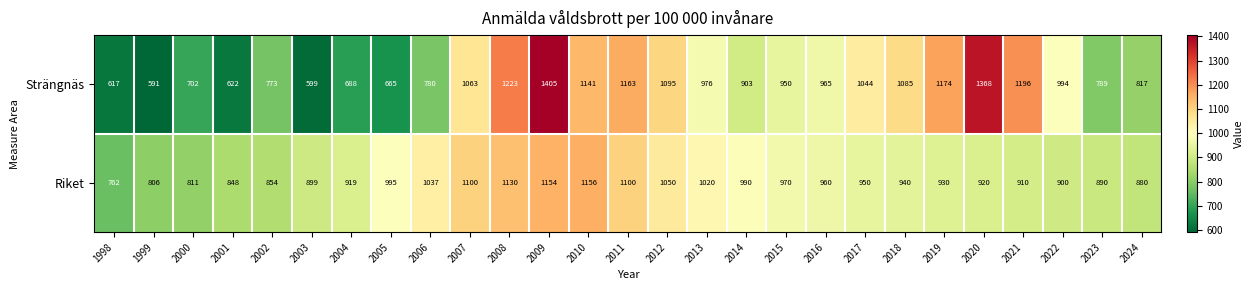

Between 2001 and 2010, which series saw the biggest shift?

Strängnäs